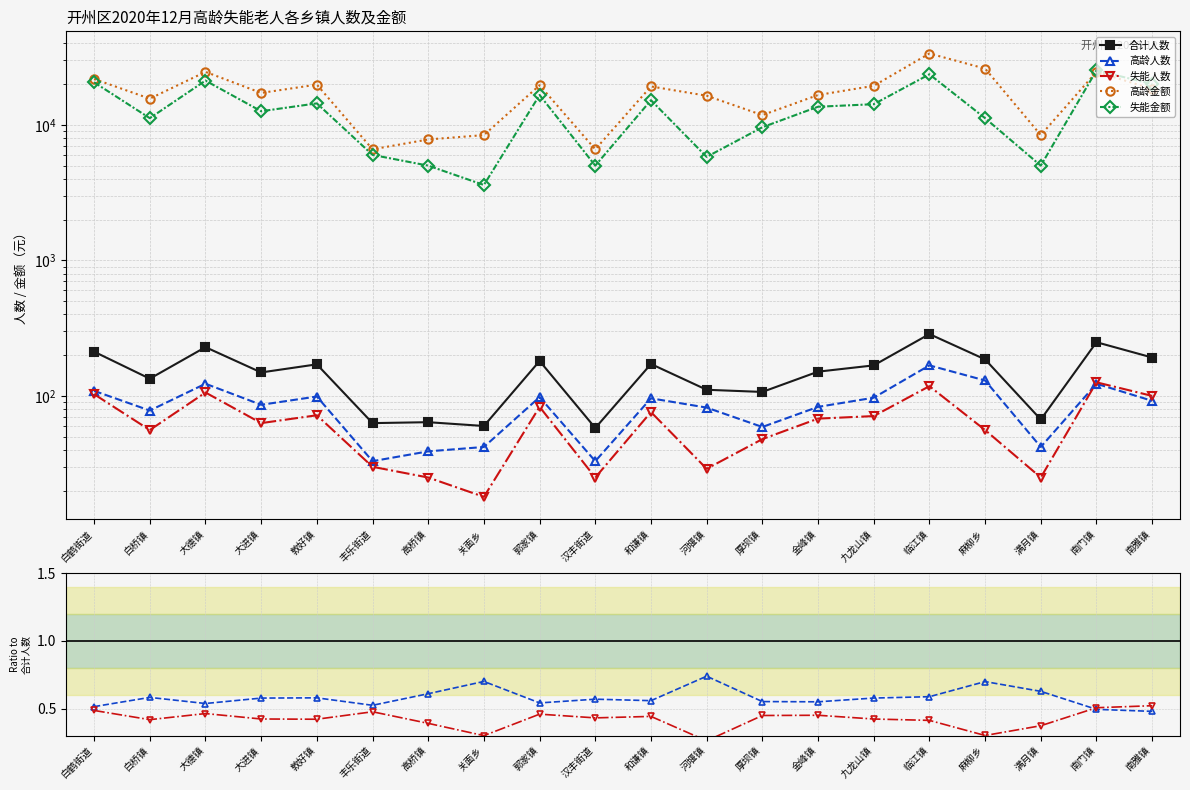

Which label corresponds to the largest value in the chart?

临江镇